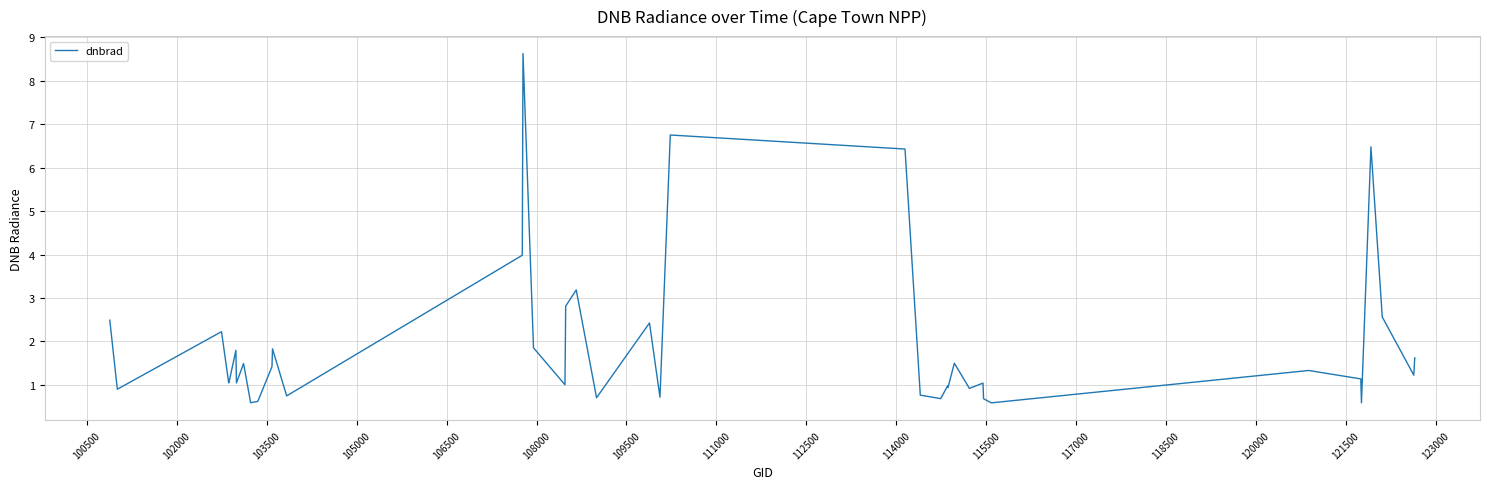

What is the maximum value shown in the chart?

8.6